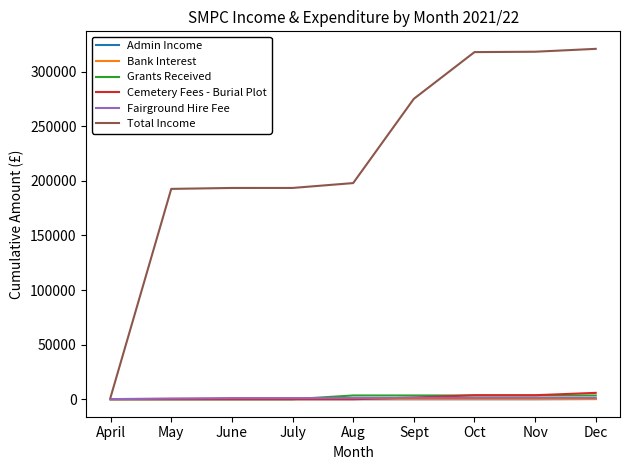

The Cemetery Fees - Burial Plot series shows 0.0 at July. True or false?

True